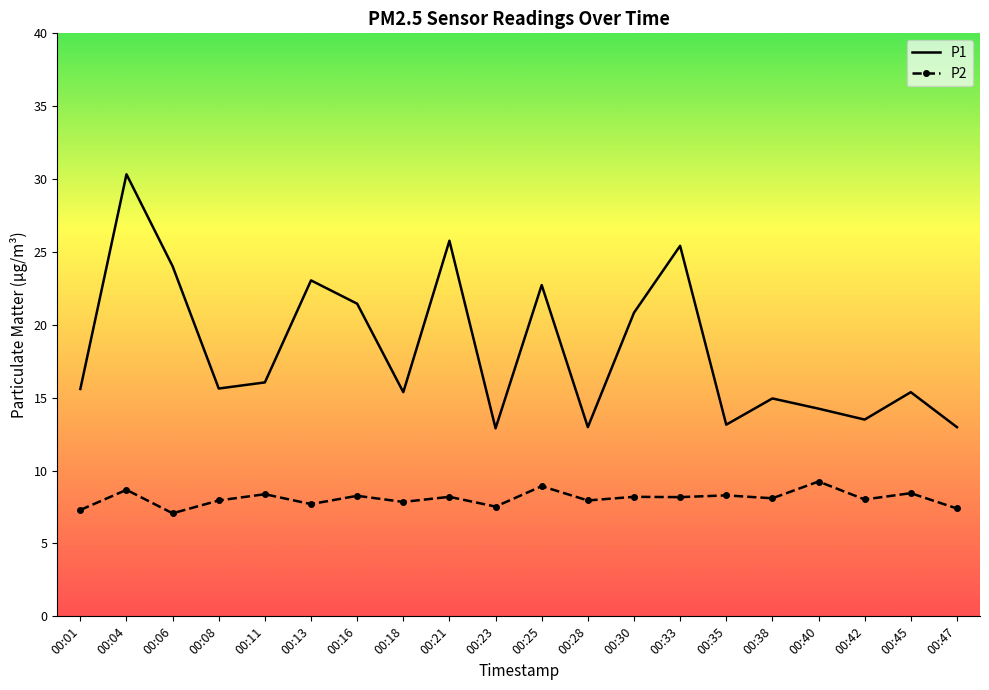

True or false: P1 has more than 0 points higher than both neighbors.

True